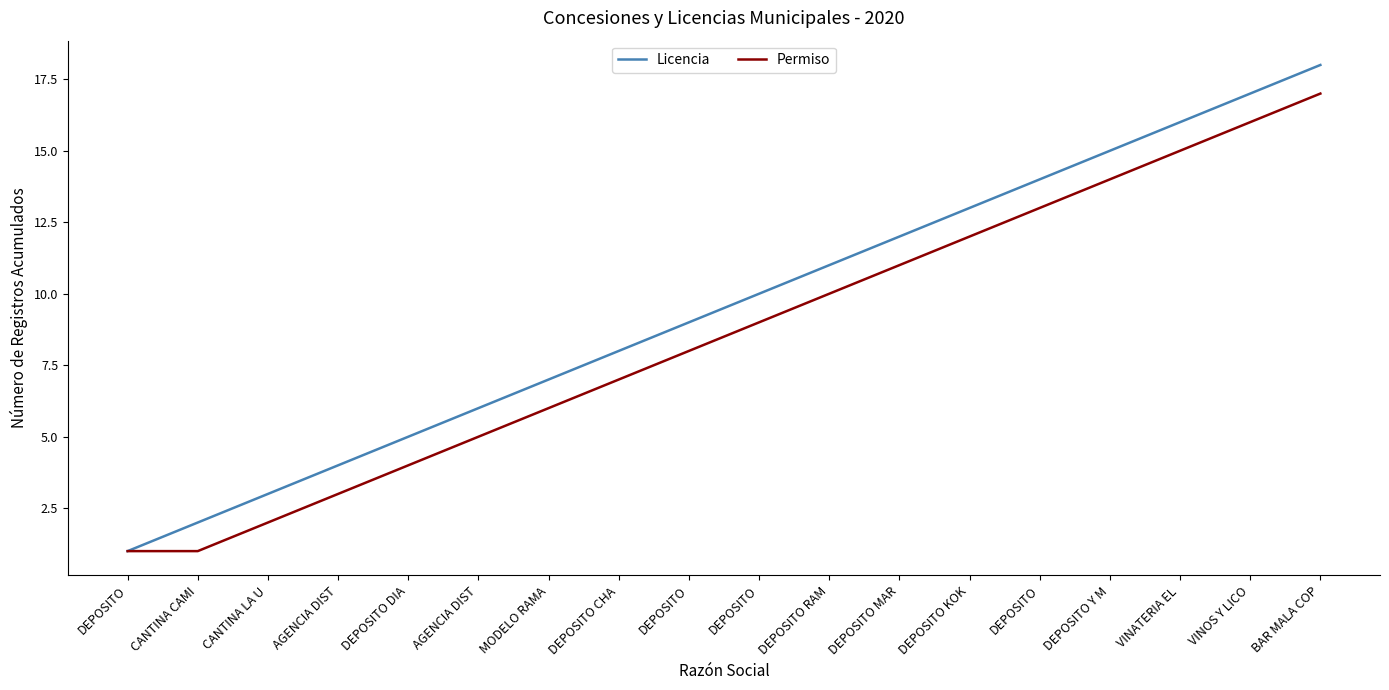

Rank the categories by Permiso value from highest to lowest.

BAR MALA COP, VINOS Y LICO, VINATERIA EL, DEPOSITO Y M, DEPOSITO, DEPOSITO KOK, DEPOSITO MAR, DEPOSITO RAM, DEPOSITO, DEPOSITO, DEPOSITO CHA, MODELO RAMA, AGENCIA DIST, DEPOSITO DIA, AGENCIA DIST, CANTINA LA U, DEPOSITO, CANTINA CAMI